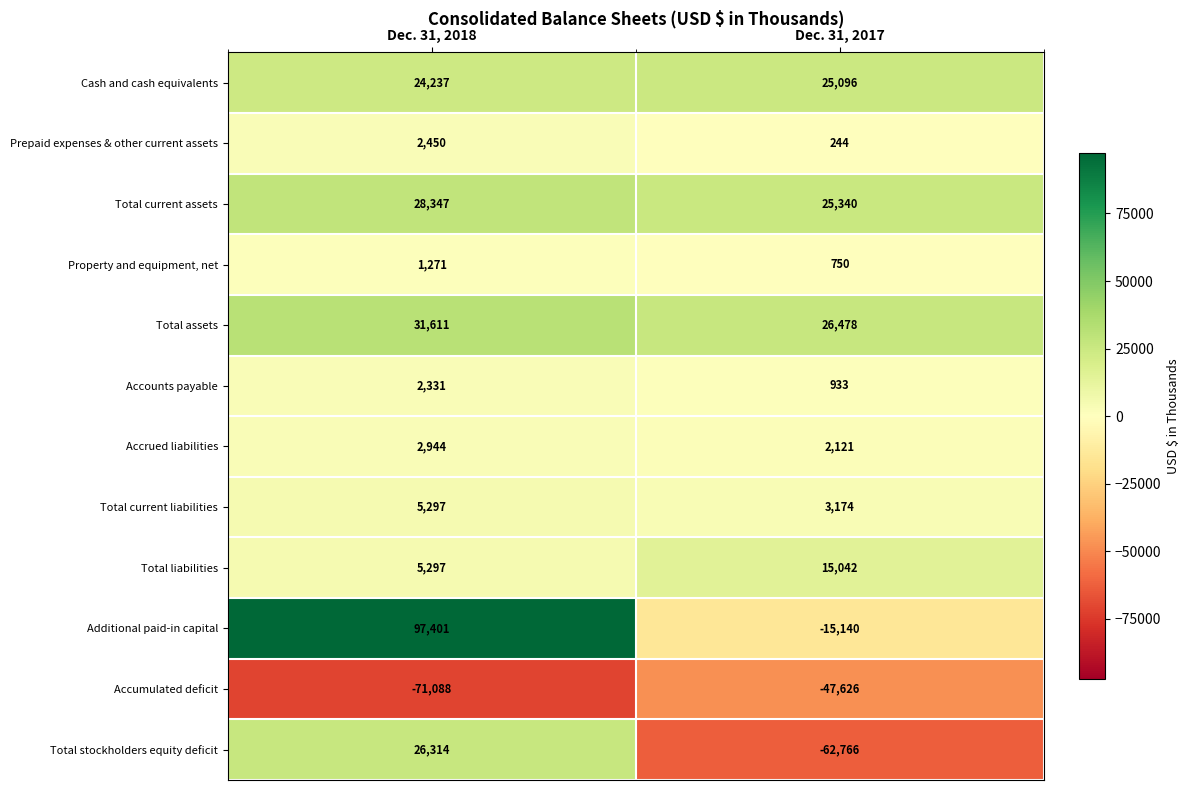

True or false: Total liabilities has a value of 10087 at Dec. 31, 2017.

False